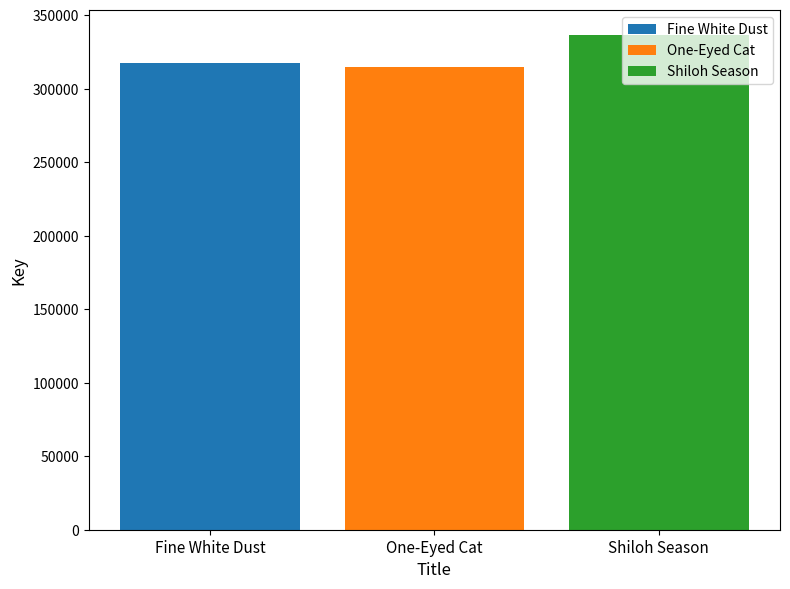

True or false: One-Eyed Cat has a value of 417083 at One-Eyed Cat.

False